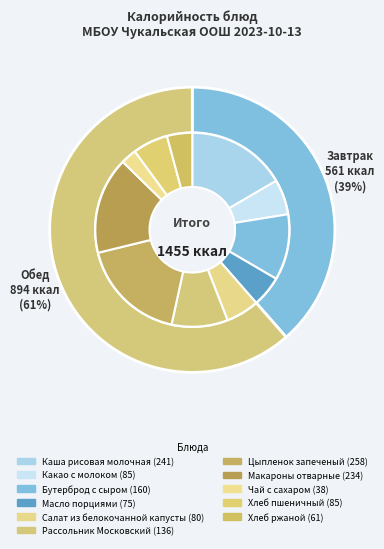

Which slice is the largest?

Цыпленок запеченый